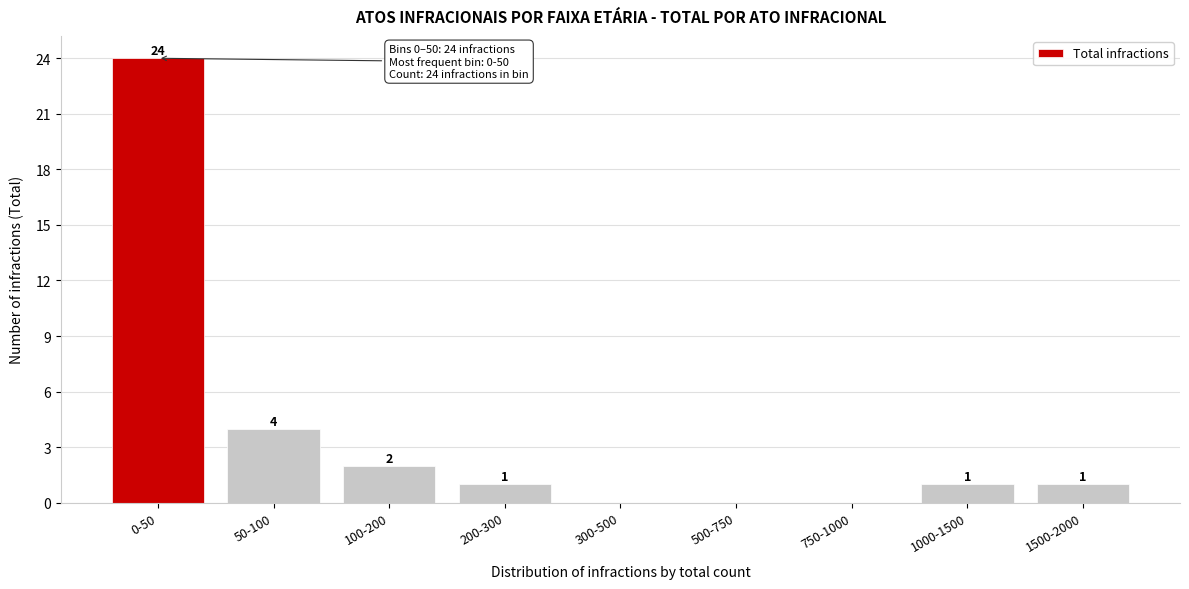

Reading right to left, extract all data points from this chart.

1500-2000=1	1000-1500=1	750-1000=0	500-750=0	300-500=0	200-300=1	100-200=2	50-100=4	0-50=24